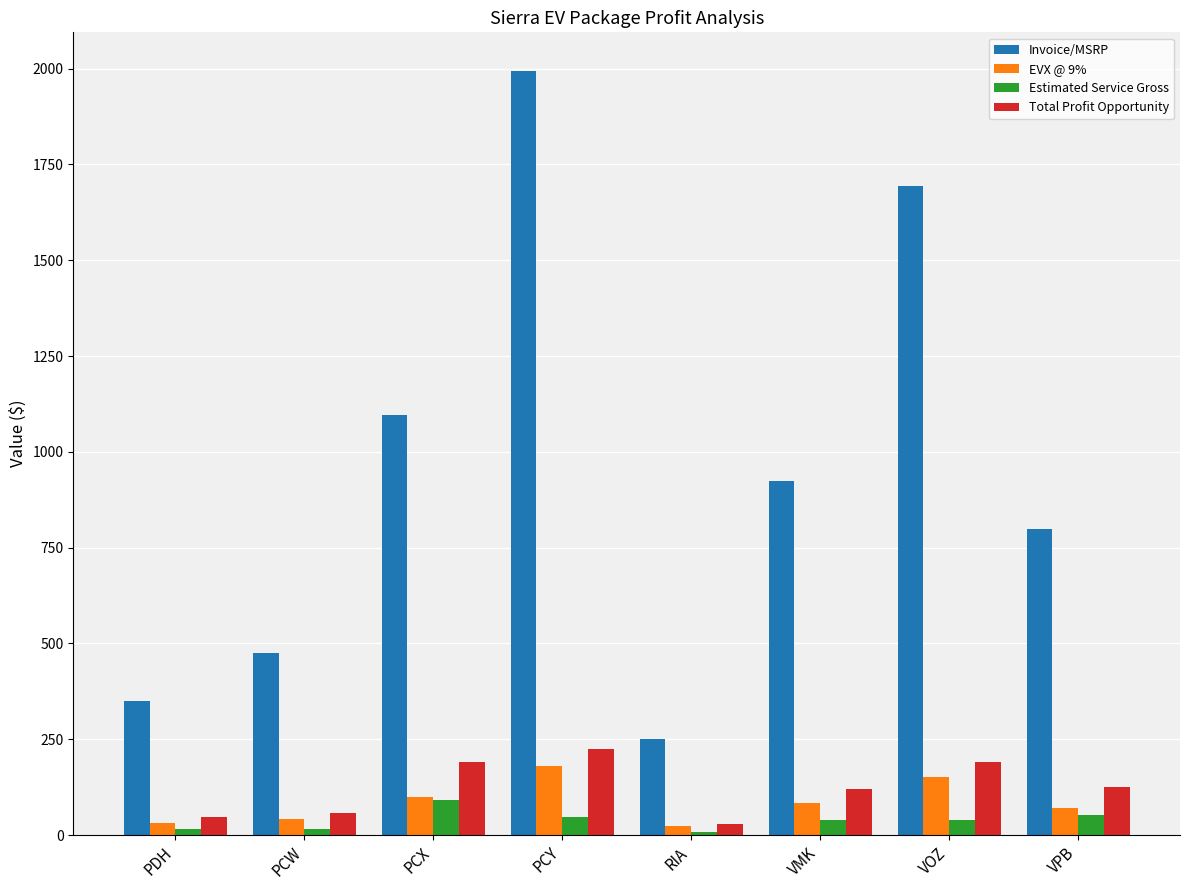

Is the value of Invoice/MSRP at PCY greater than the value of Estimated Service Gross at PCX?

Yes